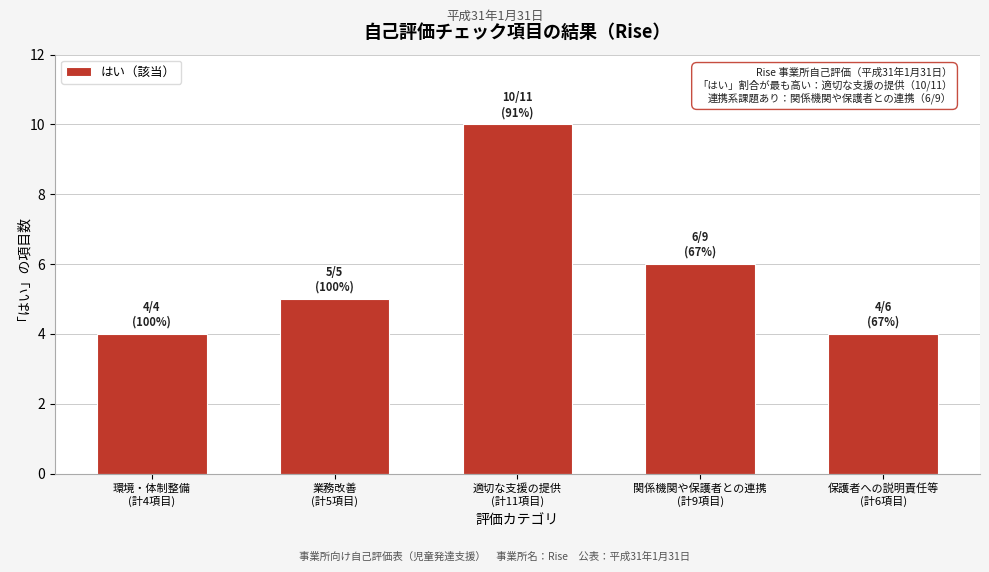

Reading left to right, transcribe all the data shown in this chart.

4	5	10	6	4